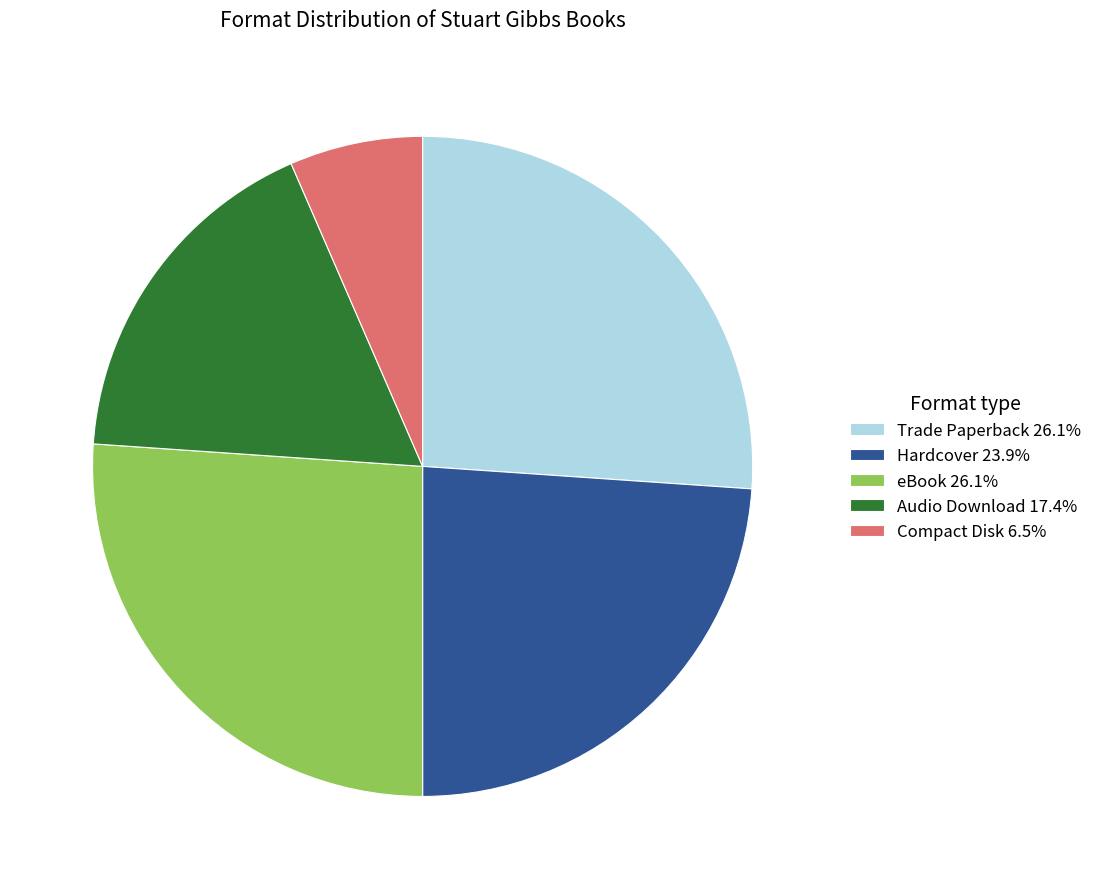

What is the ratio of the value at Audio Download 17.4% to the value at eBook 26.1%?

0.7